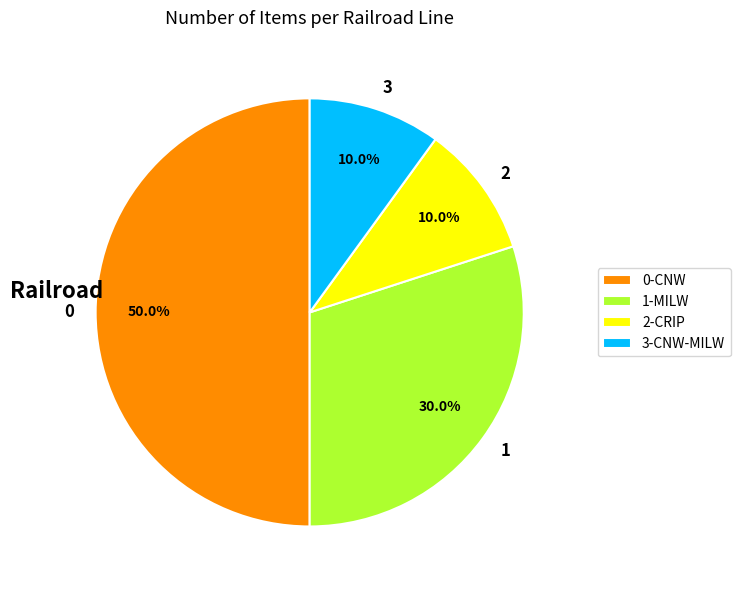

Which has a higher value, 2-CRIP or 0-CNW?

0-CNW